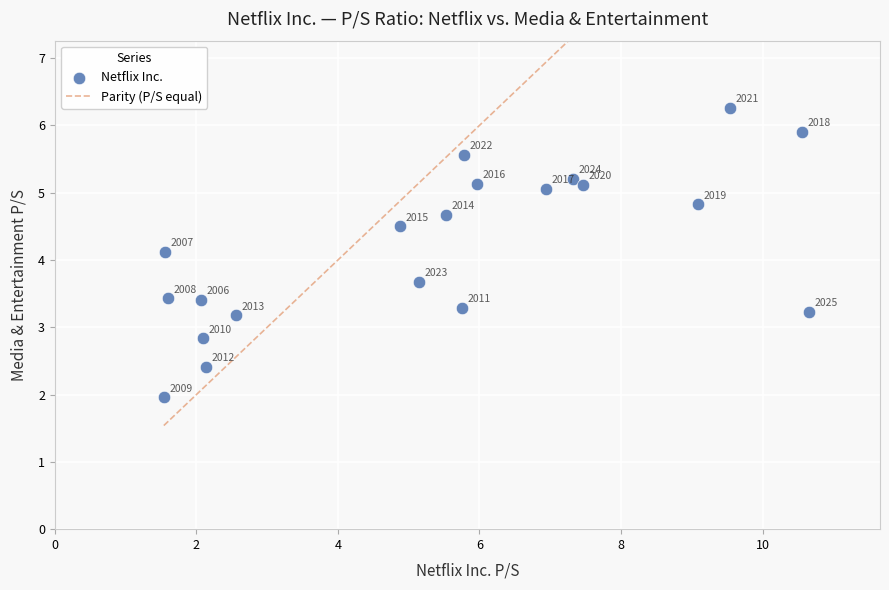

What Y value in the scatter plot is closest to 4?

4.1